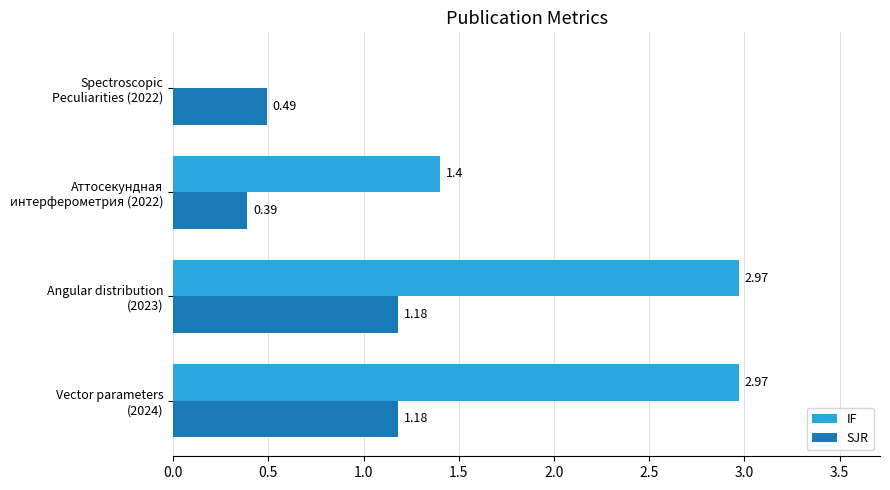

What is the sum of all IF values?

7.3